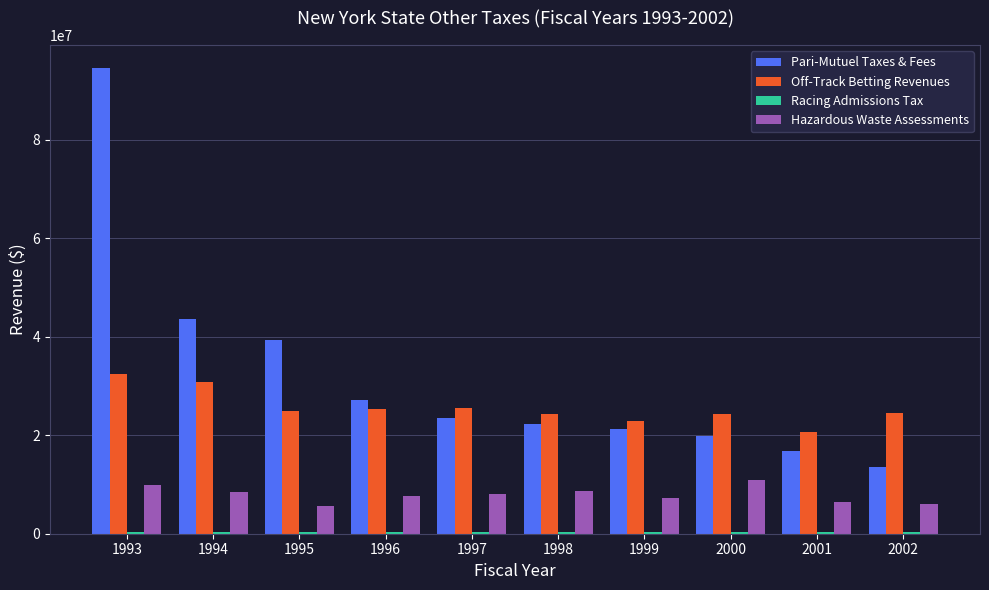

Are the bars grouped side by side (vs. stacked)?

Yes